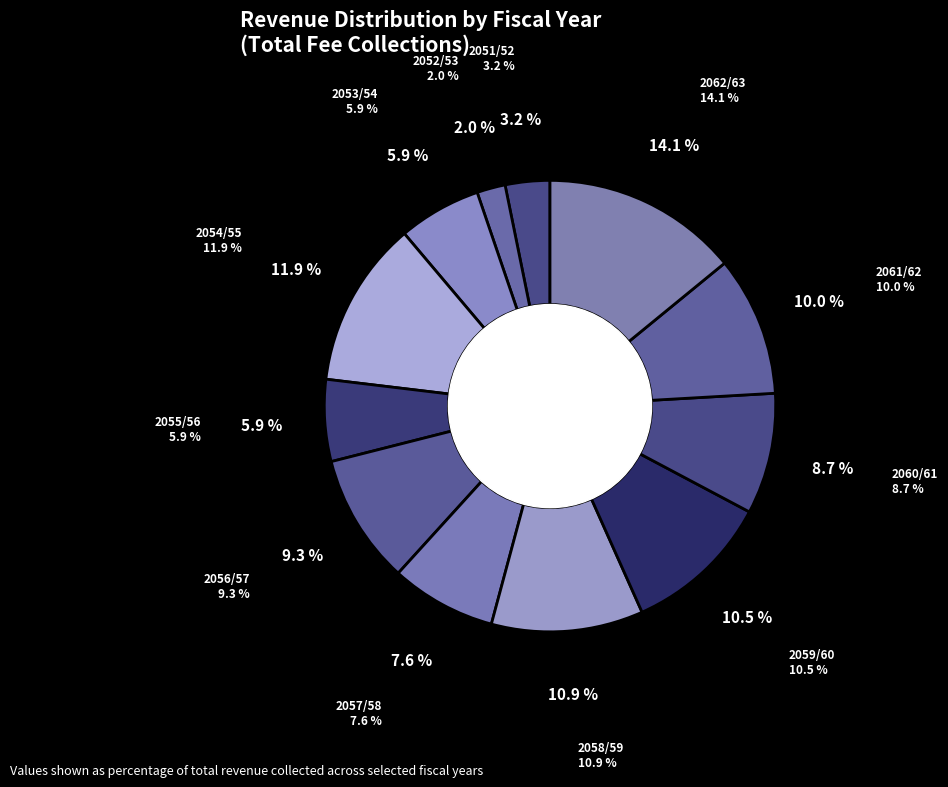

Count the number of slices in the pie.

12